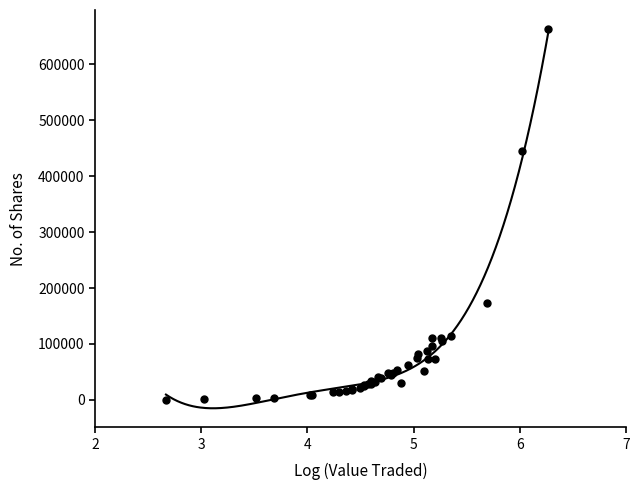

What Y value in the scatter plot is closest to 331723?

445548